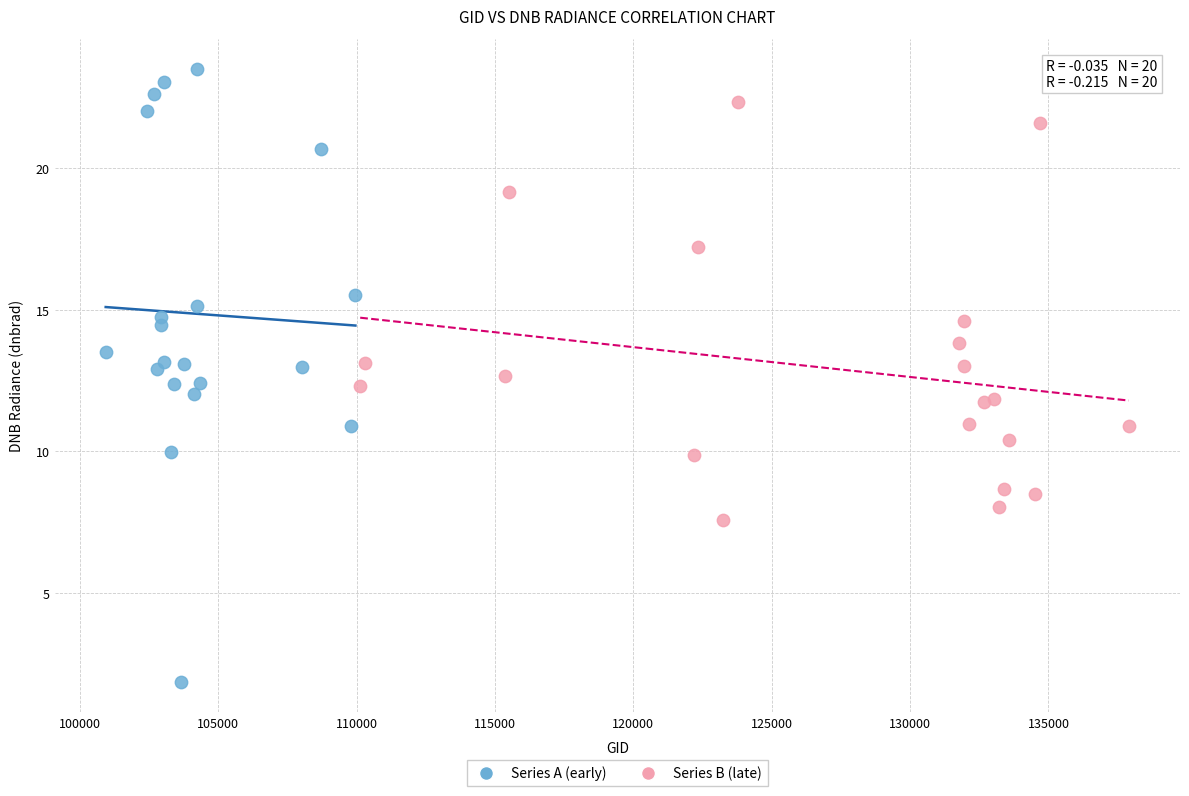

Which series contains the lowest Y value?

Series A (early)